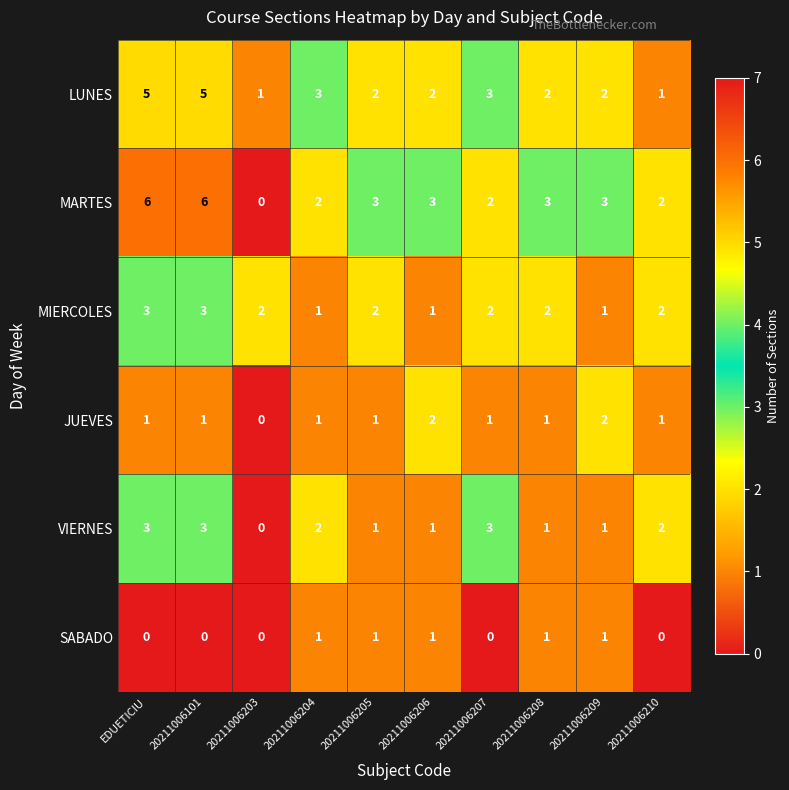

Which series has the largest total across all categories?

MARTES